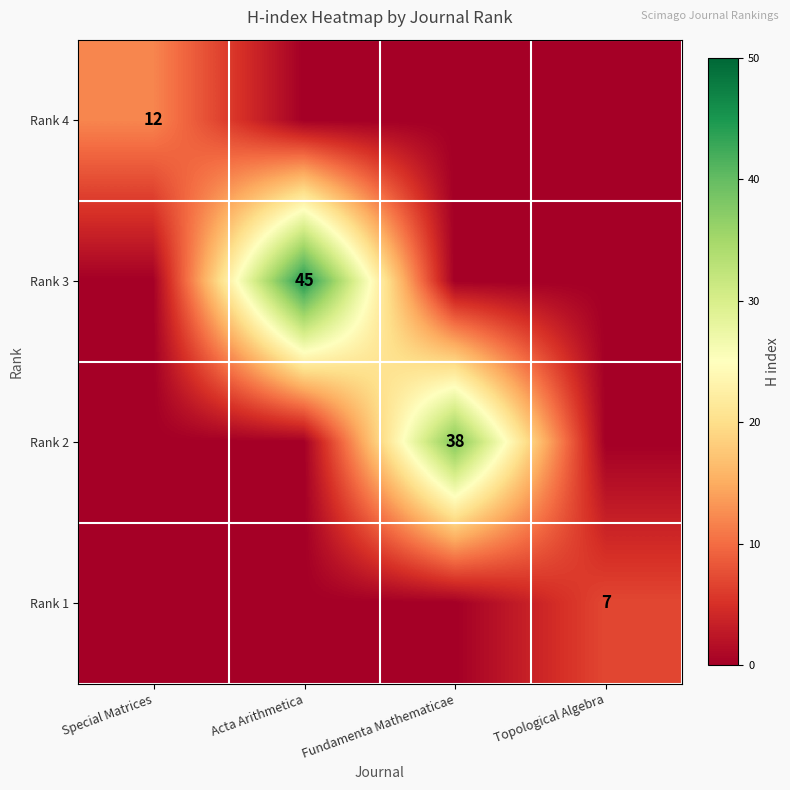

Is it true that Rank 4 equals 12 at Special Matrices?

True